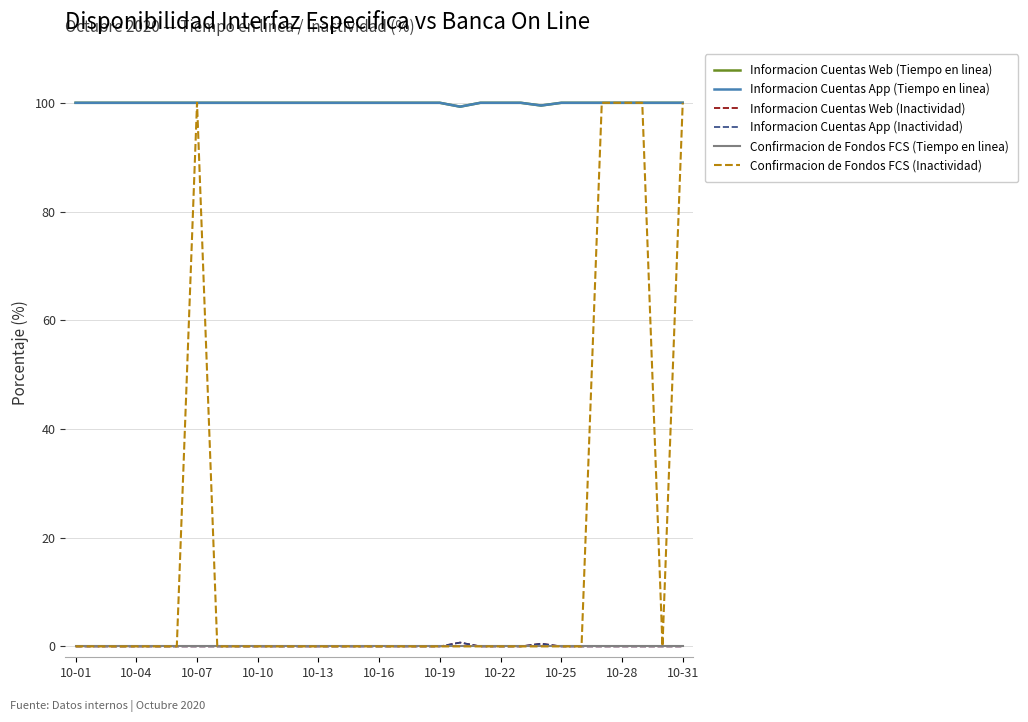

Is this an area chart (filled region under the line)?

No